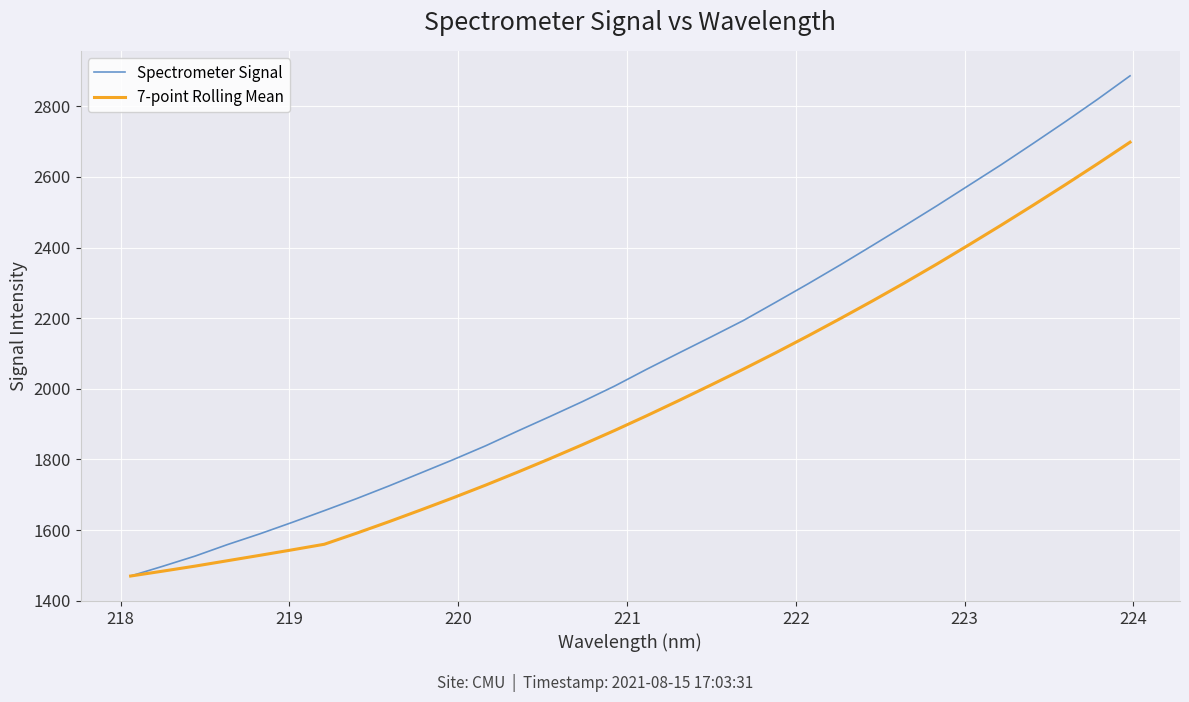

What is the greatest value displayed?

2886.5